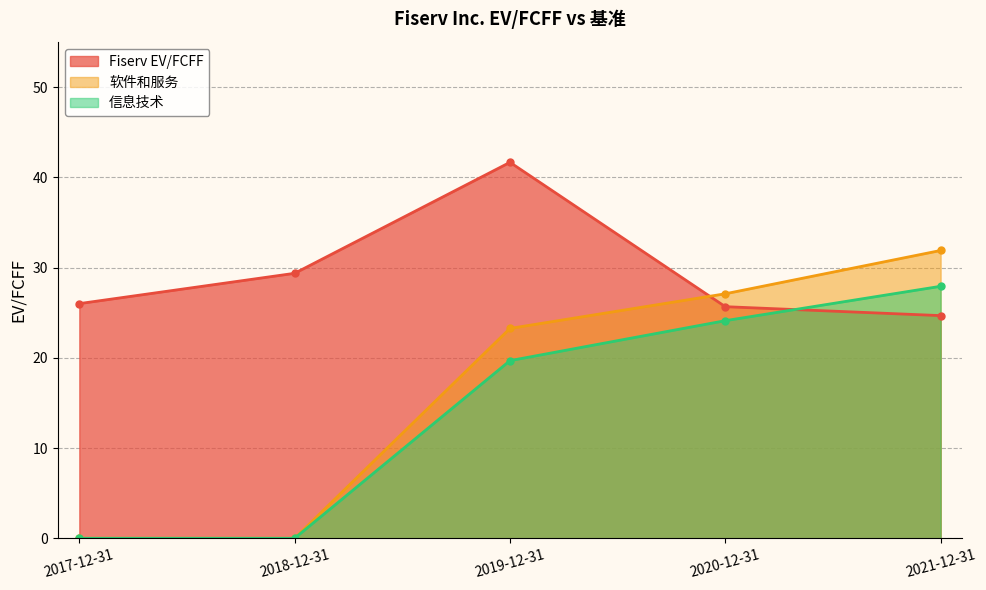

True or false: 信息技术 and 软件和服务 intersect in this chart.

False